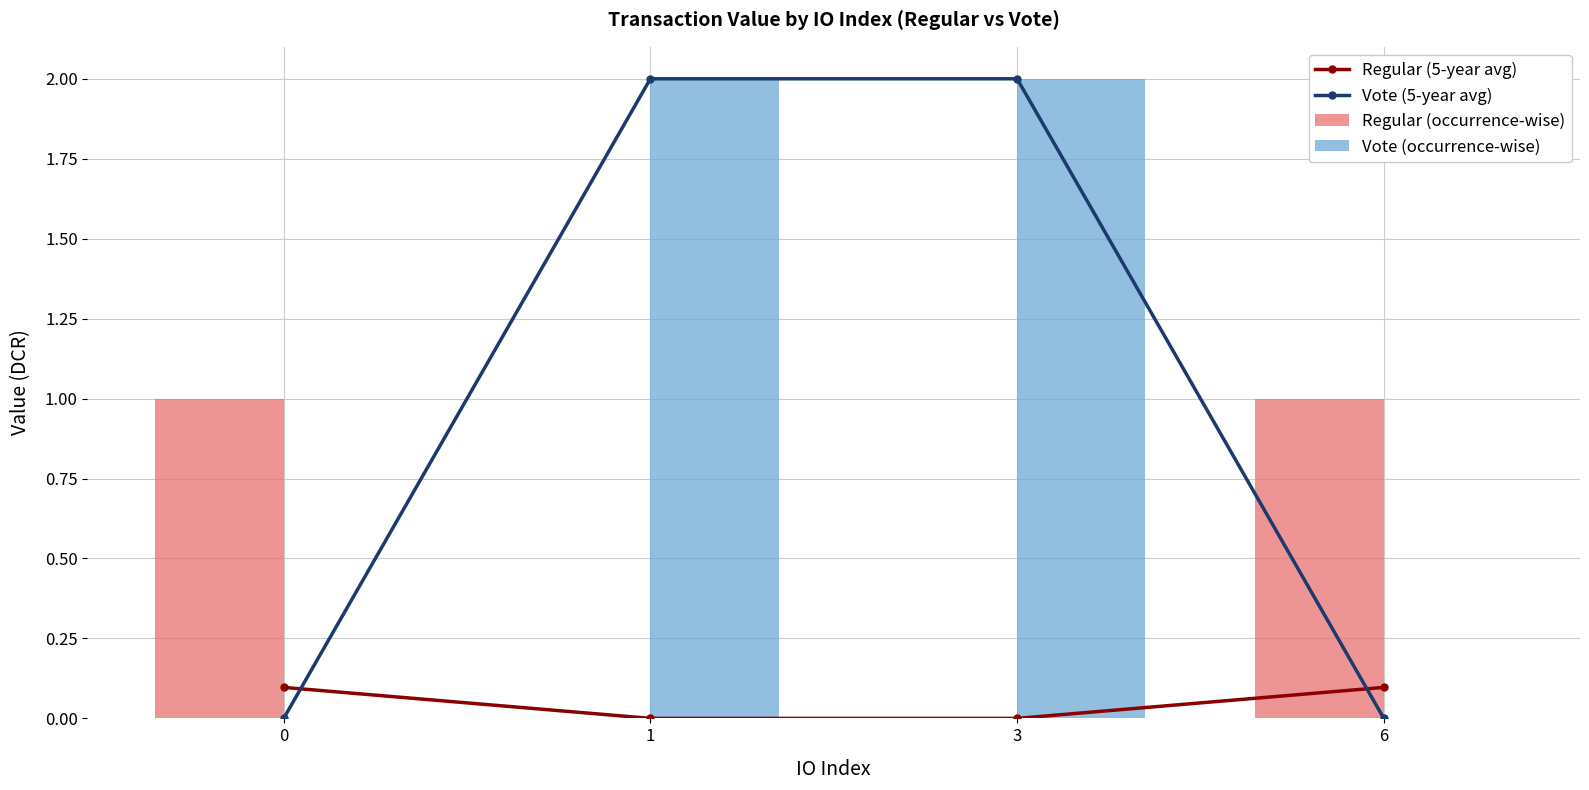

The Regular (5-year avg) series shows 0.0 at 1. True or false?

True